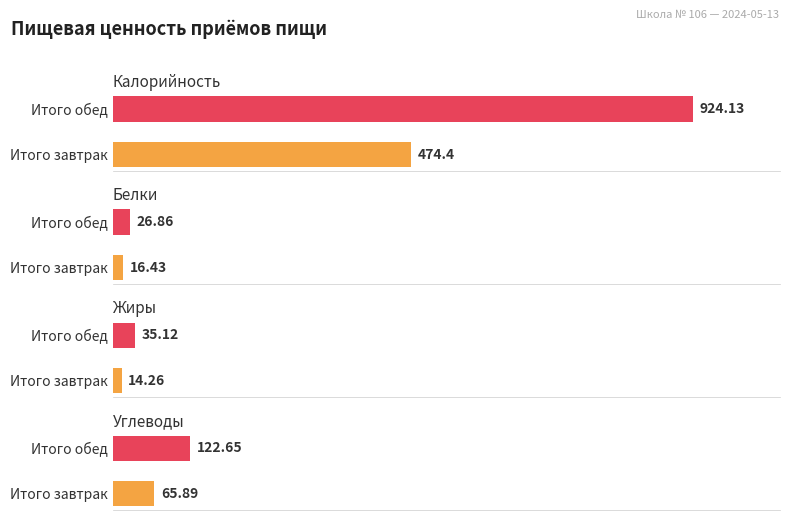

What is the lowest value of the Белки series?

16.4